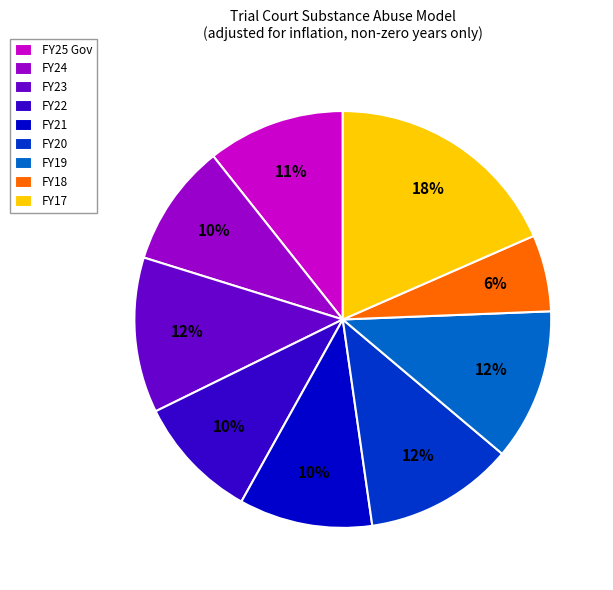

To the nearest percent, what is the difference between the largest and smallest slice percentages?

12%